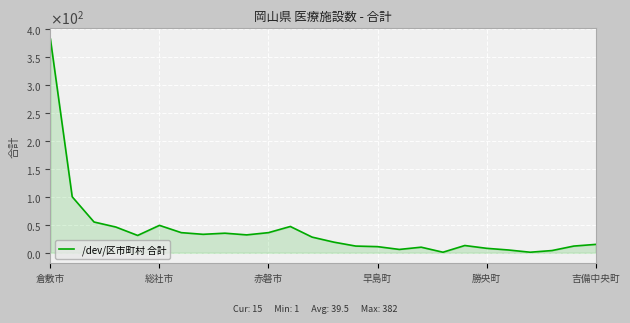

Does the chart have visible grid lines?

Yes